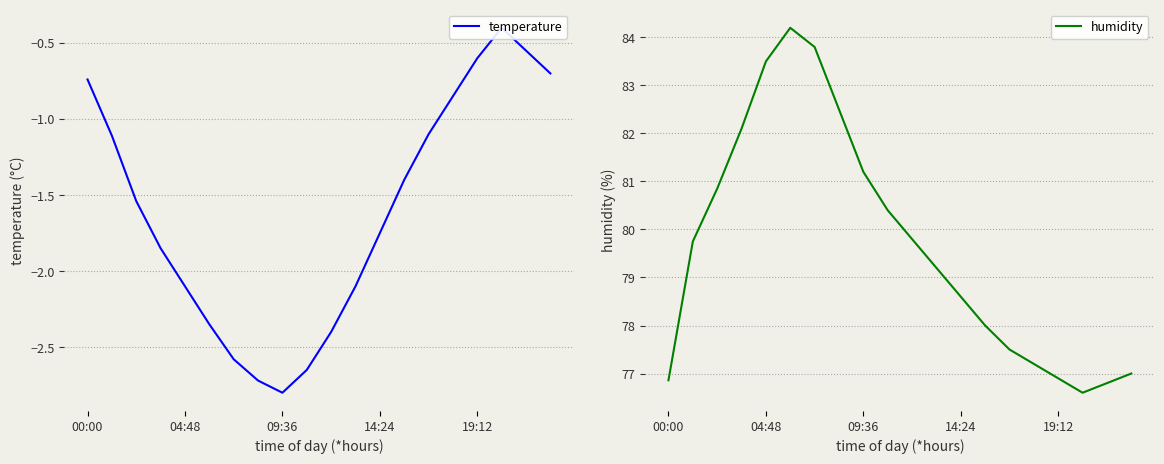

Is it true that humidity equals 83.5 at 04:48?

True